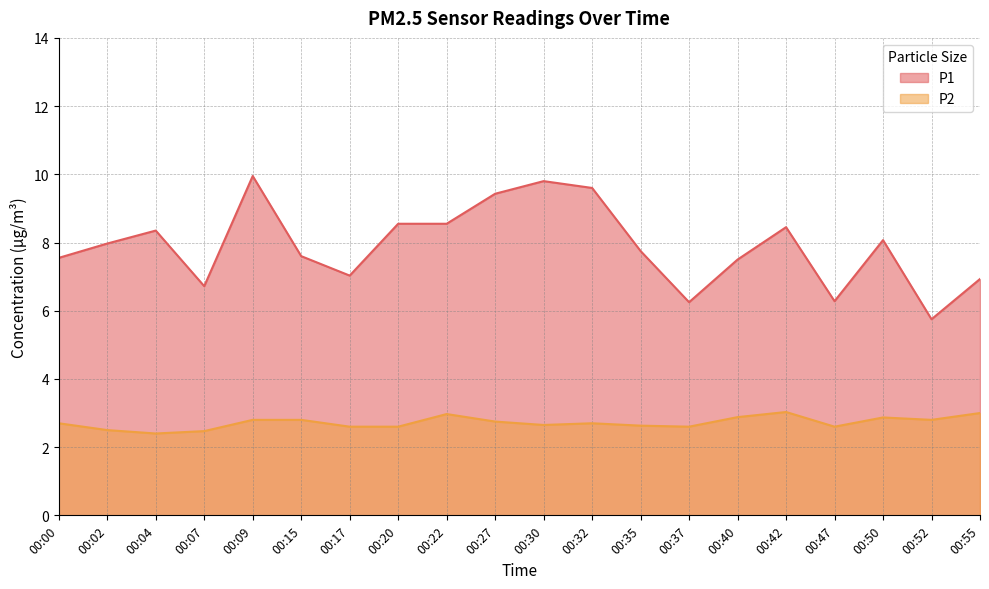

In P1, how many points are lower than both neighbors (excluding endpoints)?

5